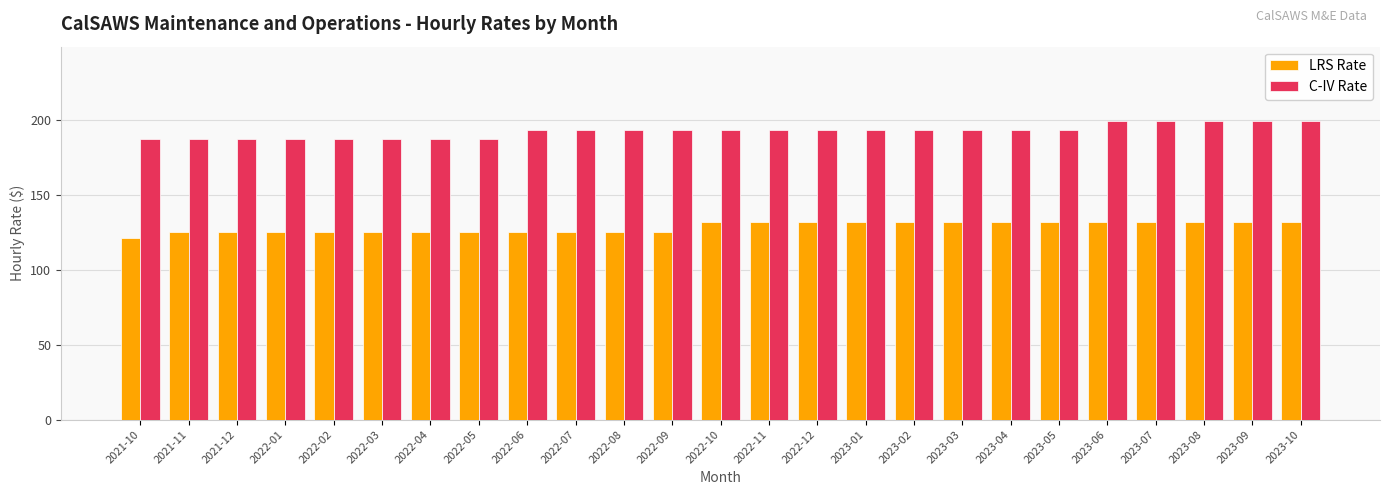

True or false: C-IV Rate has a value of 334 at 2022-10.

False